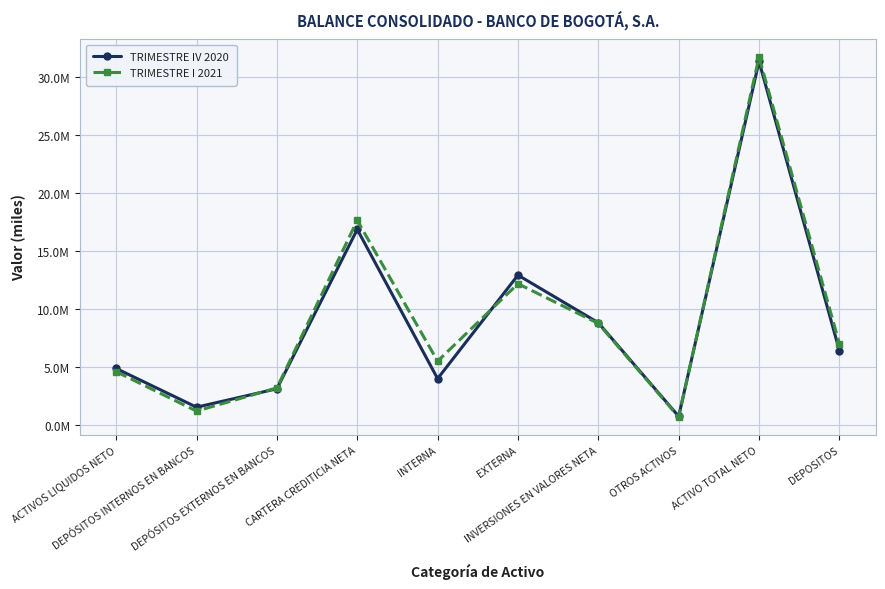

Rank the series at DEPÓSITOS INTERNOS EN BANCOS from lowest to highest value.

TRIMESTRE I 2021, TRIMESTRE IV 2020